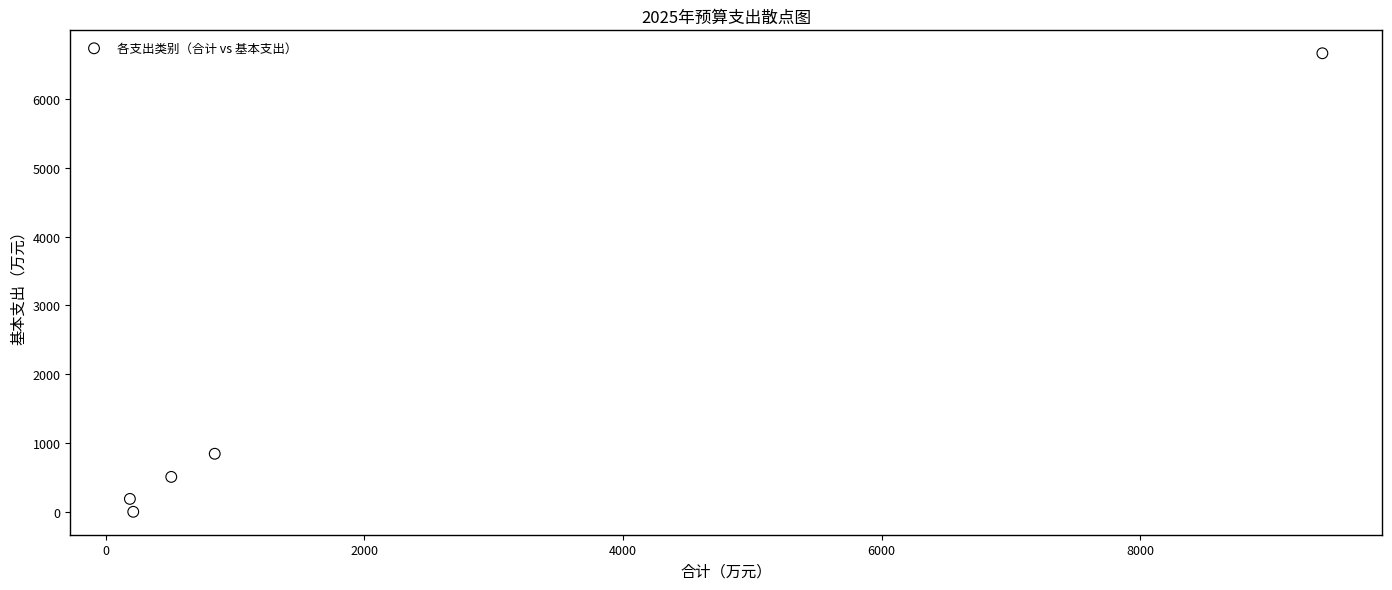

What Y value in the scatter plot is closest to 3332?

843.5